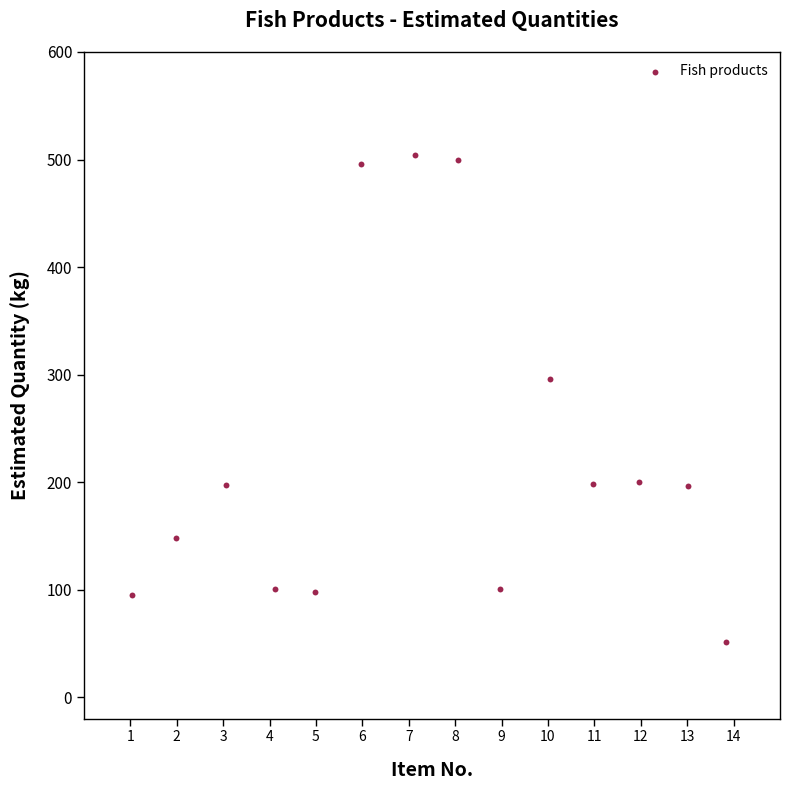

What is the range of X values (max minus min)?

12.8